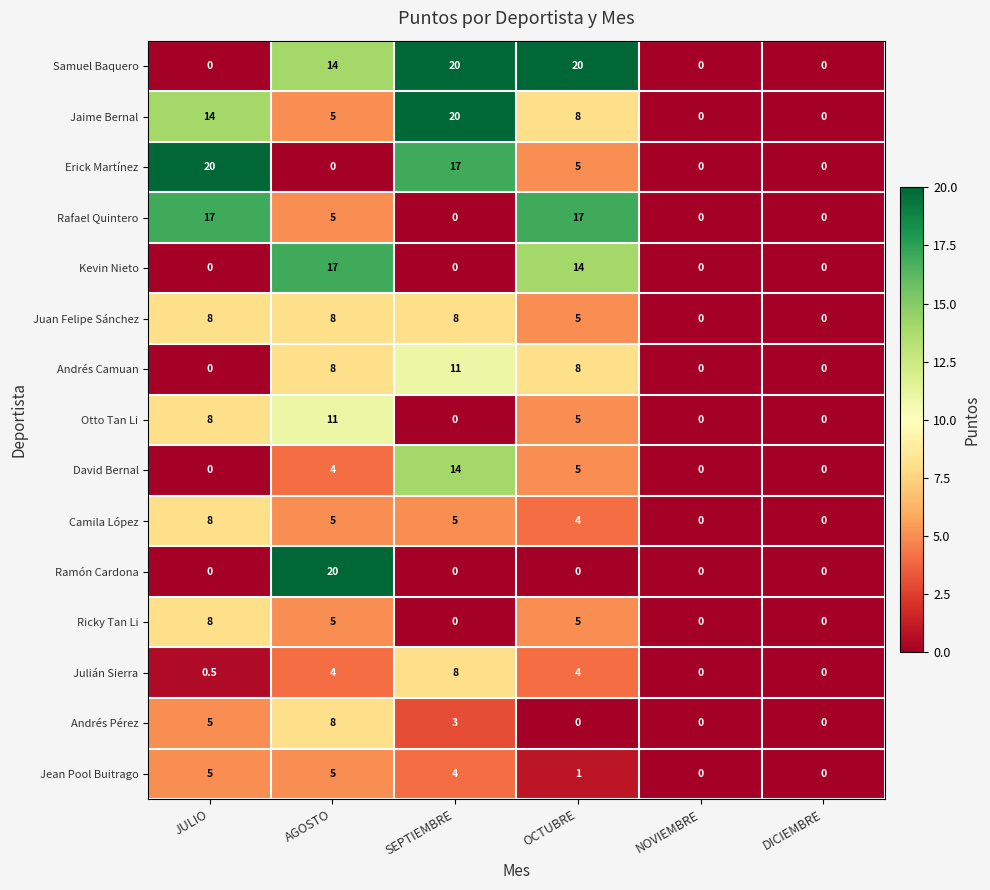

Is it true that Camila López equals 2.6 at AGOSTO?

False